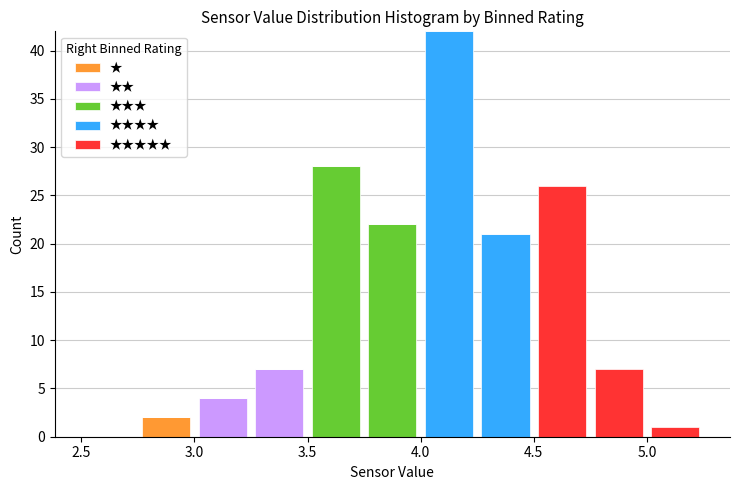

What is the total height of the stacked bar covering 2.75 to 3.00 on the x-axis? The values are not printed on the chart, so give them approximately, as read against the axis.

2